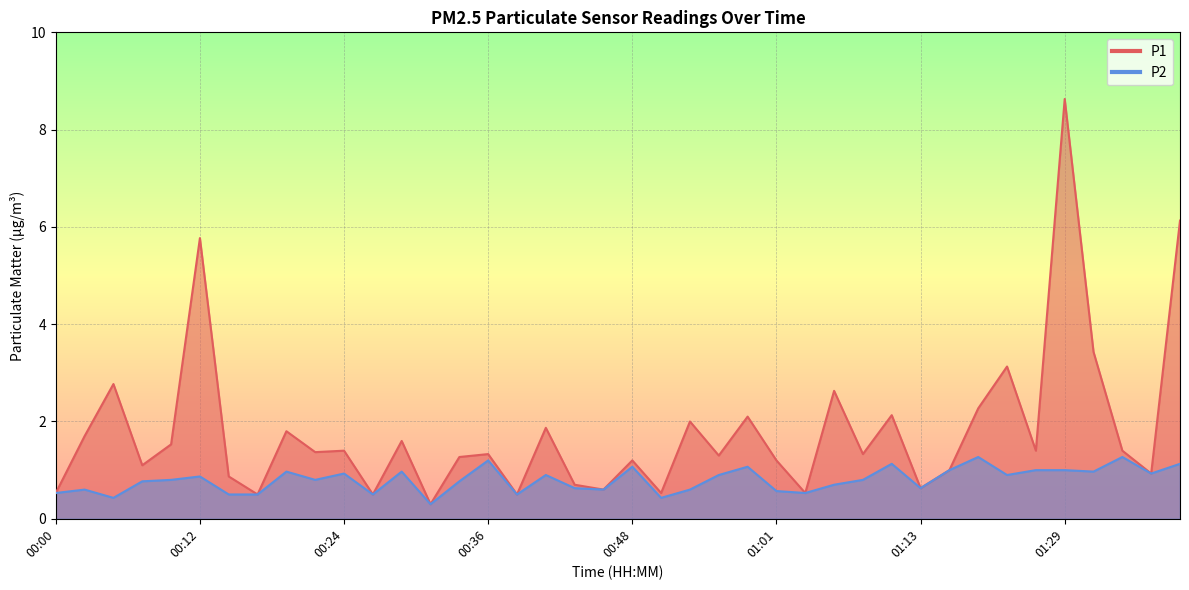

At which category does the chart reach its minimum across all series?

00:31